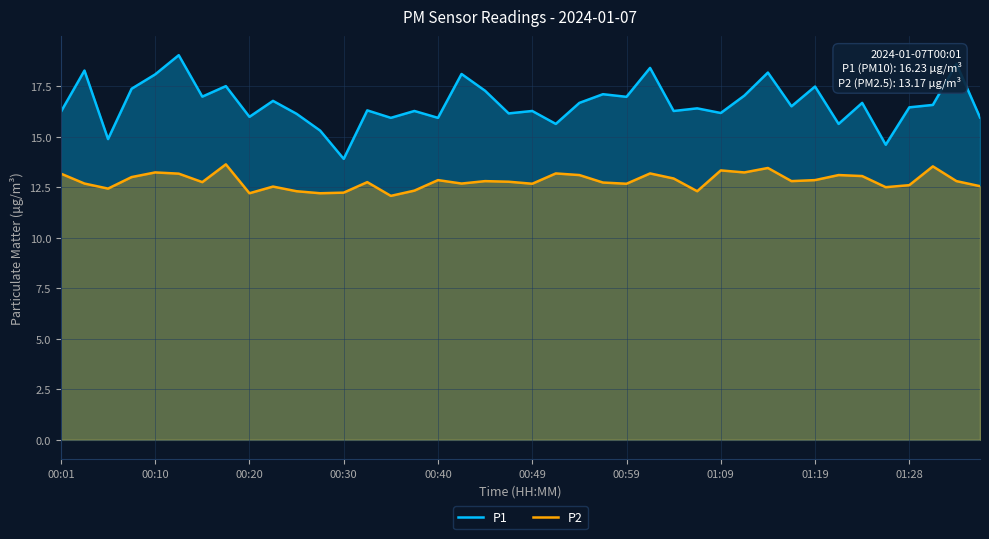

What is the total value across all series at 37?

30.1